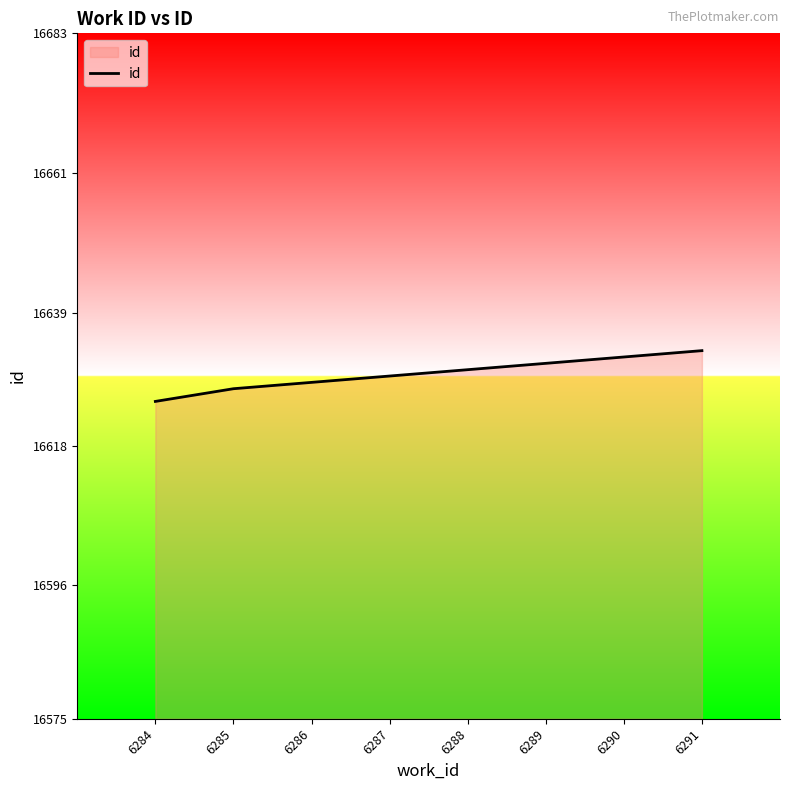

What is the greatest value displayed?

16633